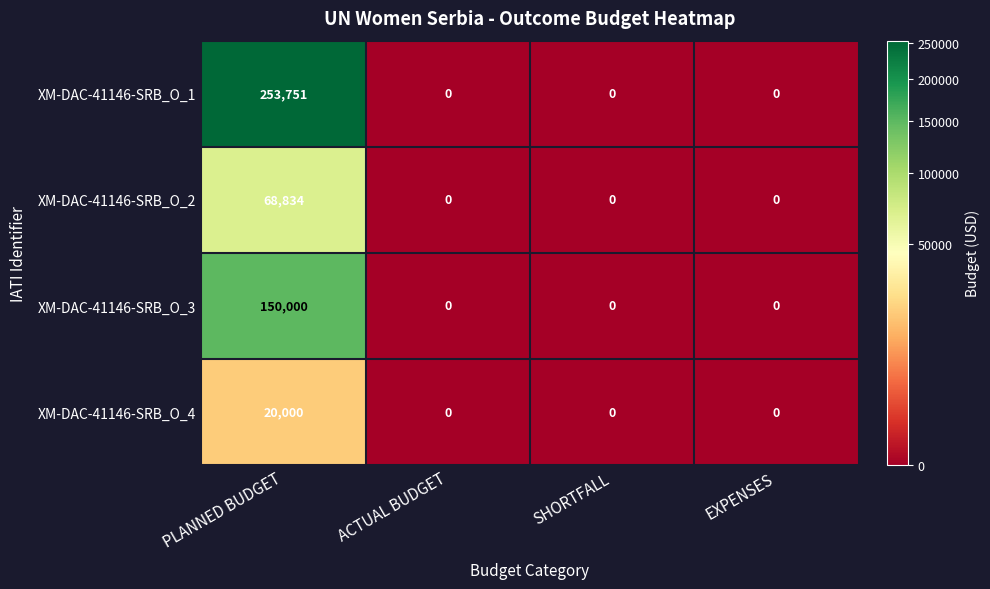

Reading left to right, extract all data points from this chart.

XM-DAC-41146-SRB_O_1: 253751	0	0	0
XM-DAC-41146-SRB_O_2: 68834	0	0	0
XM-DAC-41146-SRB_O_3: 150000	0	0	0
XM-DAC-41146-SRB_O_4: 20000	0	0	0